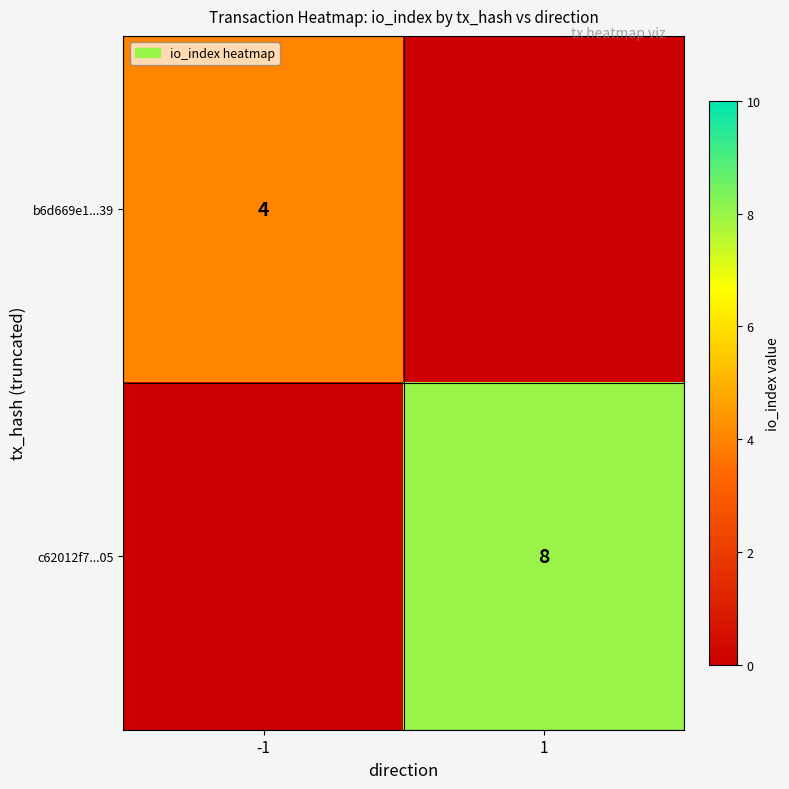

The b6d669e1...39 series shows 5 at -1. True or false?

False